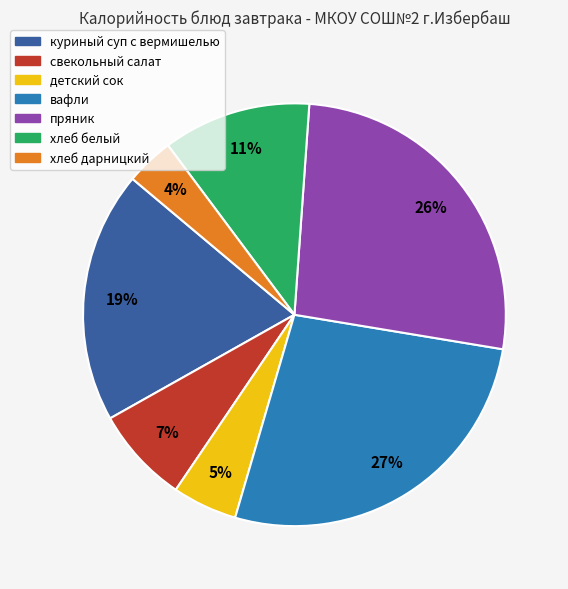

Combined, do пряник and вафли account for over 50%?

Yes